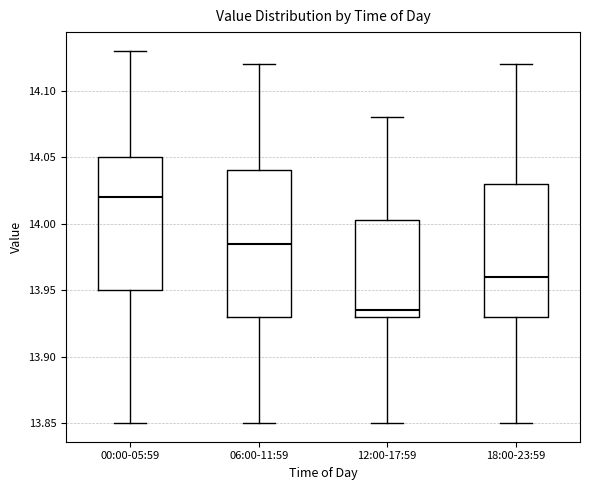

Reading left to right, read every box against the y-axis: the position of its median line, the range the box covers, and the ends of its whiskers. The values are not printed on the chart, so give them approximately, as read against the axis.

00:00-05:59: median 14.020, box 13.950 to 14.050, whiskers 13.850 to 14.130
06:00-11:59: median 13.985, box 13.930 to 14.040, whiskers 13.850 to 14.120
12:00-17:59: median 13.935, box 13.930 to 14.005, whiskers 13.850 to 14.080
18:00-23:59: median 13.960, box 13.930 to 14.030, whiskers 13.850 to 14.120